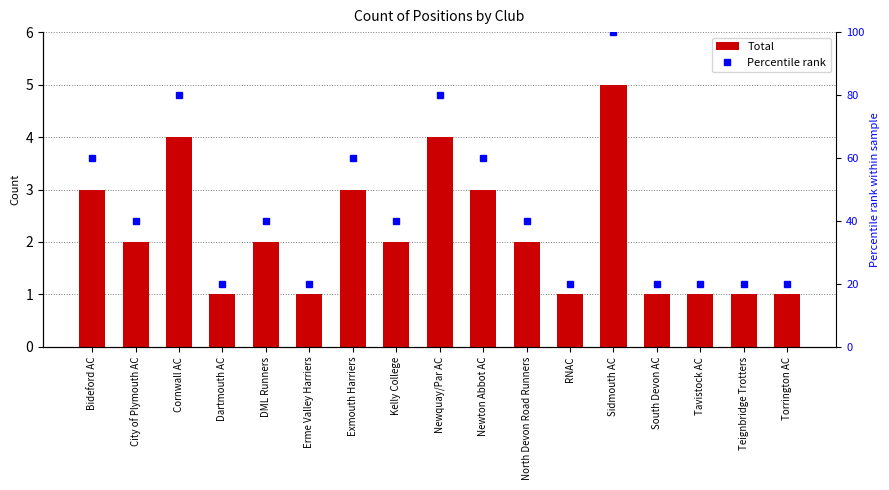

Is the value of Percentile rank at City of Plymouth AC greater than the value of Total at North Devon Road Runners?

Yes